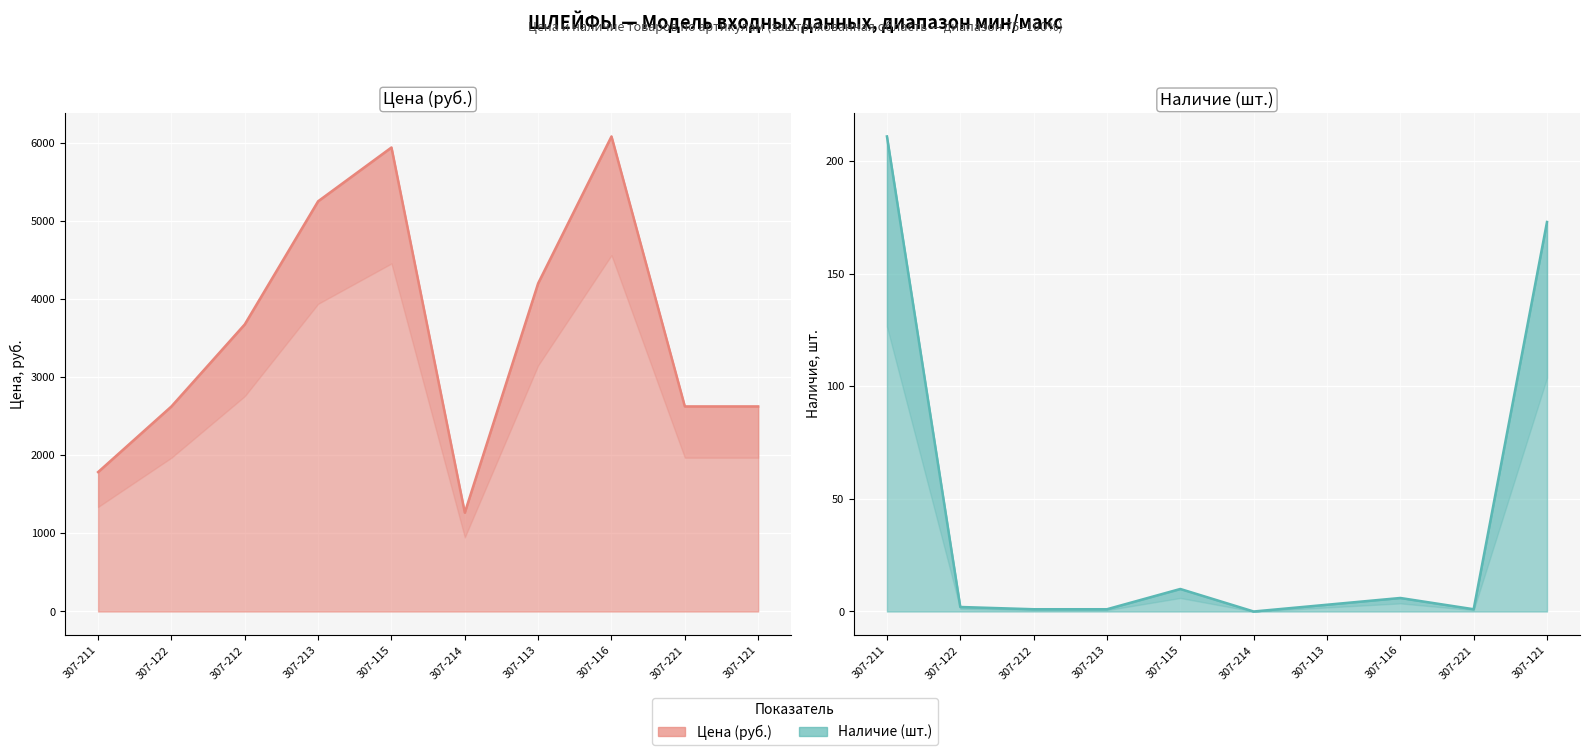

Where is the first local maximum for Наличие?

307-115